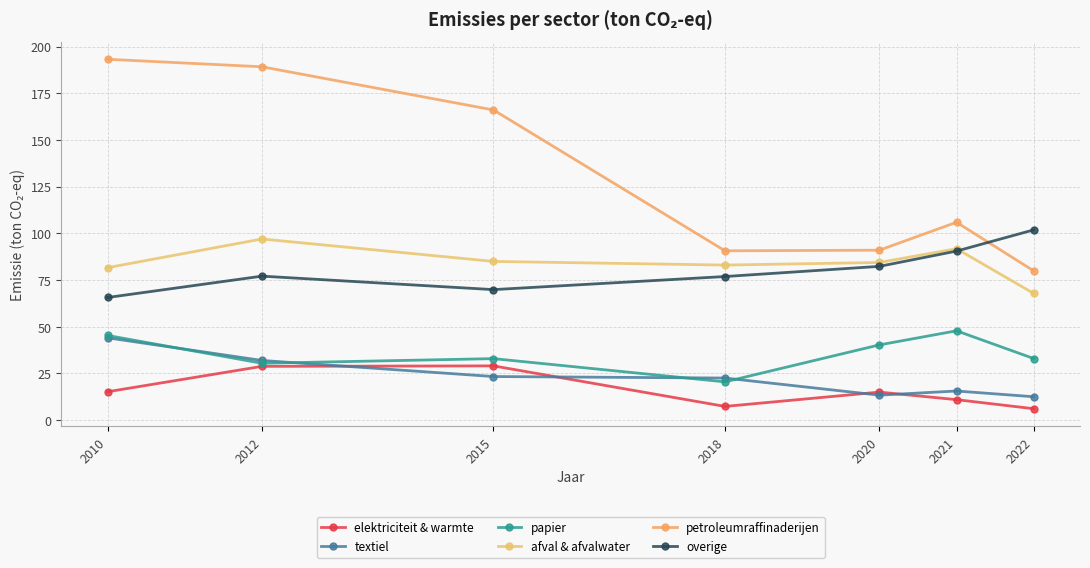

At which label does petroleumraffinaderijen reach its peak?

2010